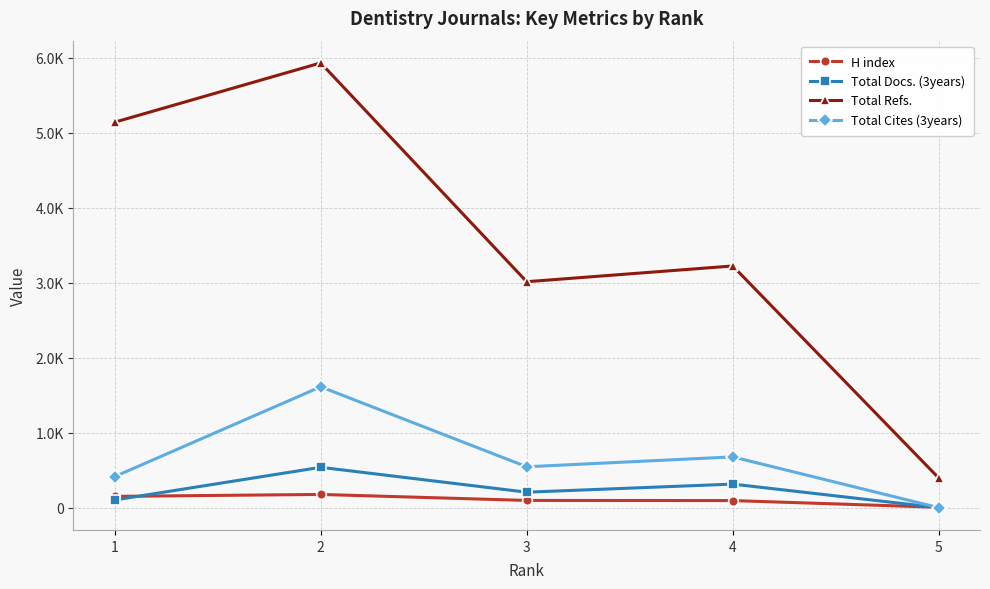

True or false: Total Refs. and Total Cites (3years) cross at least once.

False